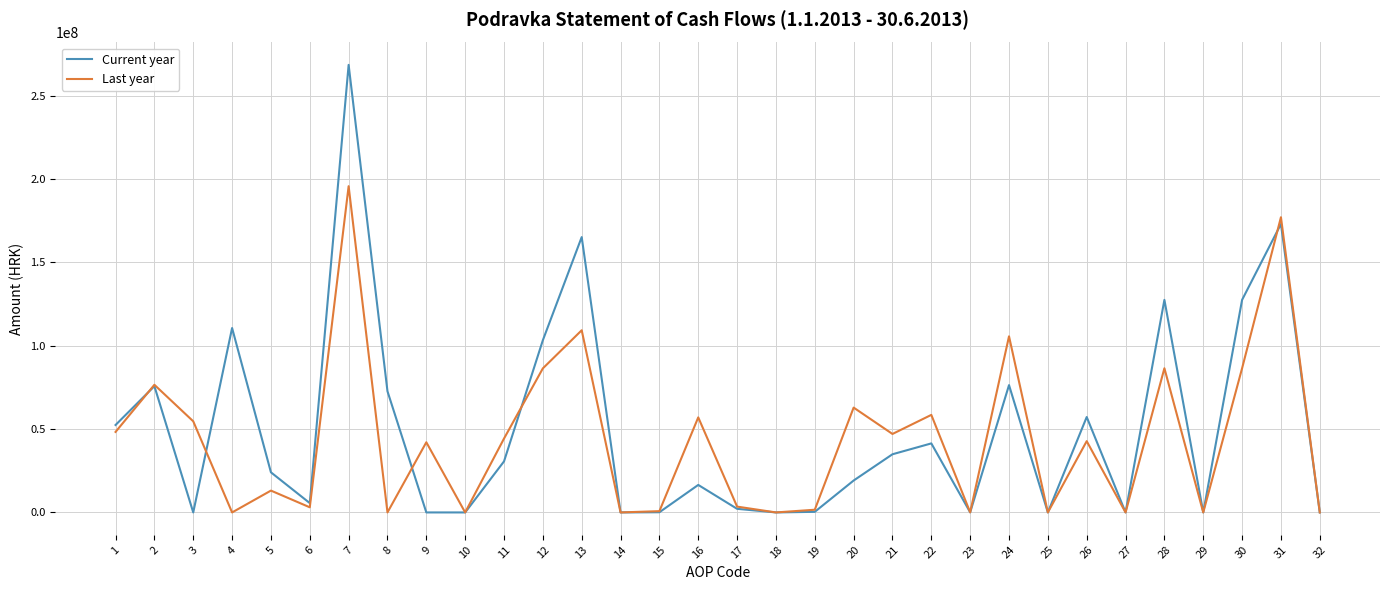

What is the spread (max minus min) of values at 21?

12178000.0